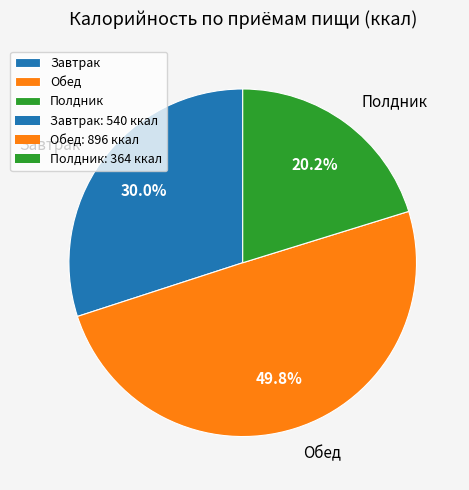

Which category has the smallest portion of the pie?

Полдник